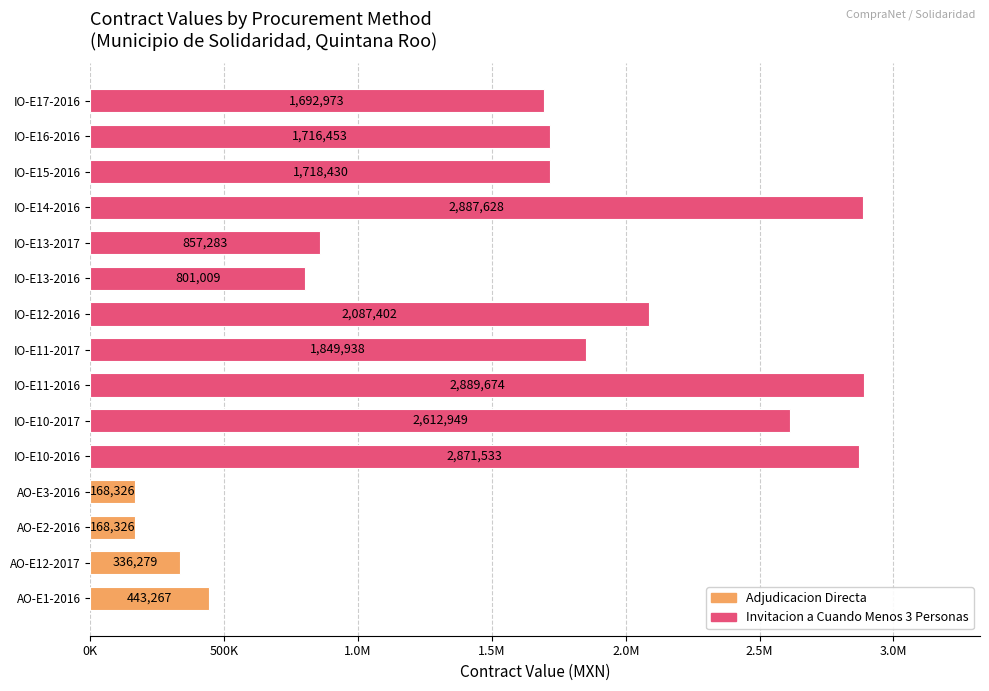

List the labels in order of value, smallest first.

AO-E2-2016, AO-E3-2016, AO-E12-2017, AO-E1-2016, IO-E13-2016, IO-E13-2017, IO-E17-2016, IO-E16-2016, IO-E15-2016, IO-E11-2017, IO-E12-2016, IO-E10-2017, IO-E10-2016, IO-E14-2016, IO-E11-2016